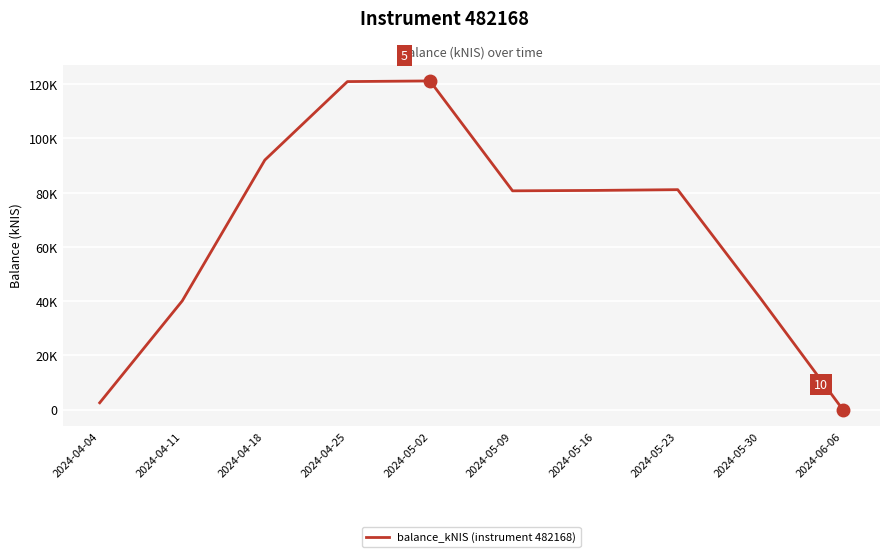

List the labels in order of value, smallest first.

2024-06-06, 2024-04-04, 2024-04-11, 2024-05-30, 2024-05-09, 2024-05-16, 2024-05-23, 2024-04-18, 2024-04-25, 2024-05-02